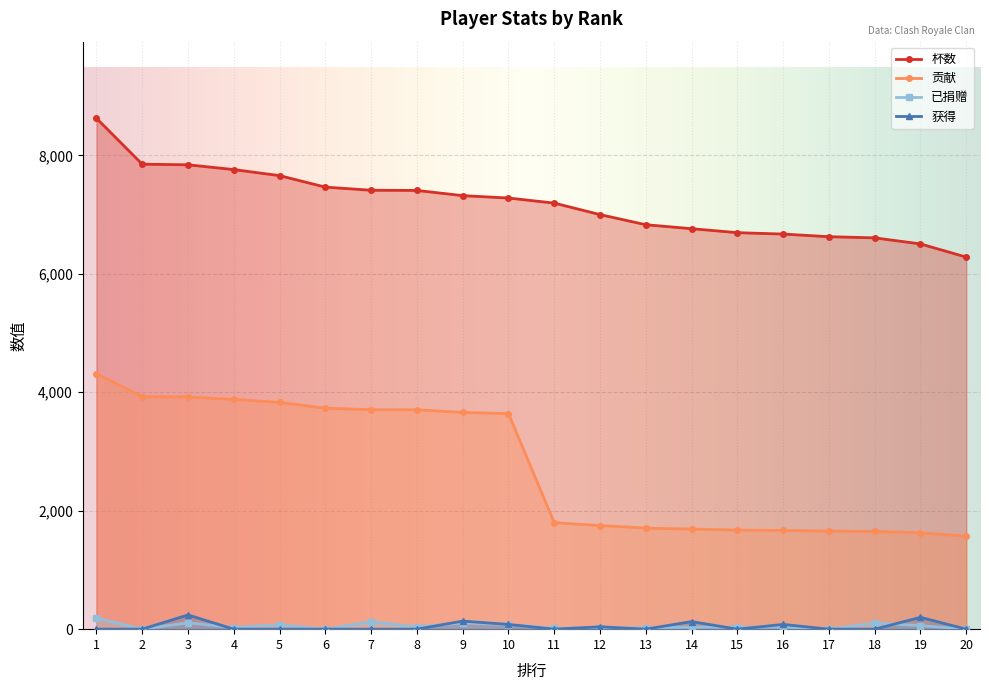

At which category is the sum across all series the highest?

1